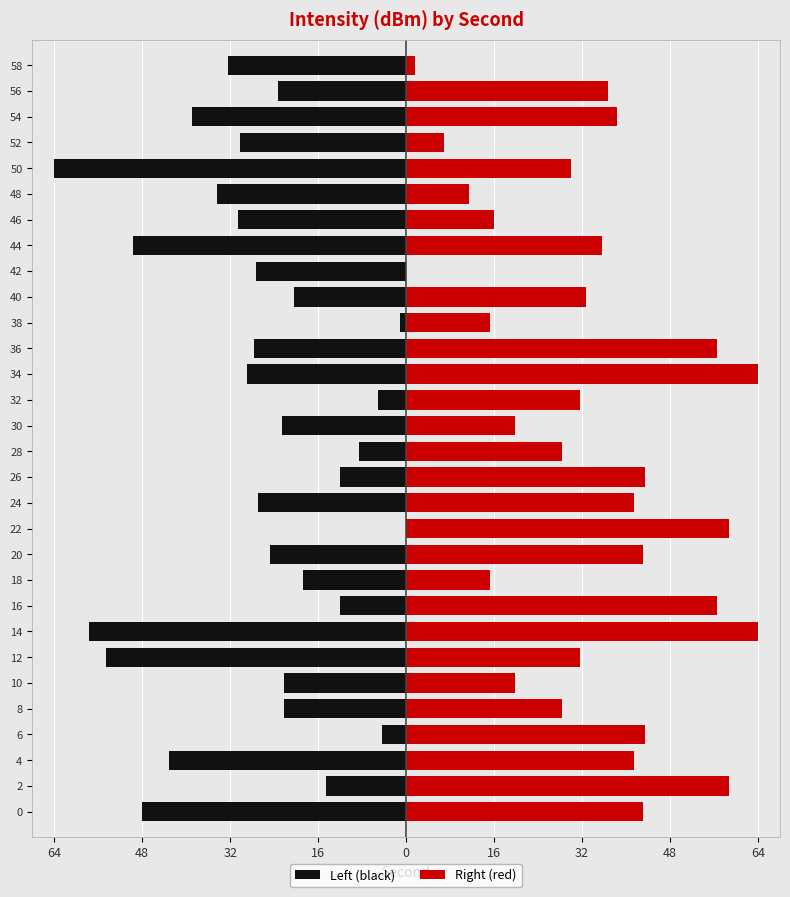

Which series has the largest range (max minus min)?

Left (black)